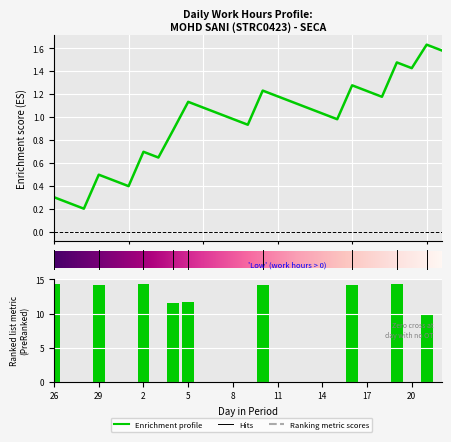

What is the sum of the values at 12 and 2?

14.3